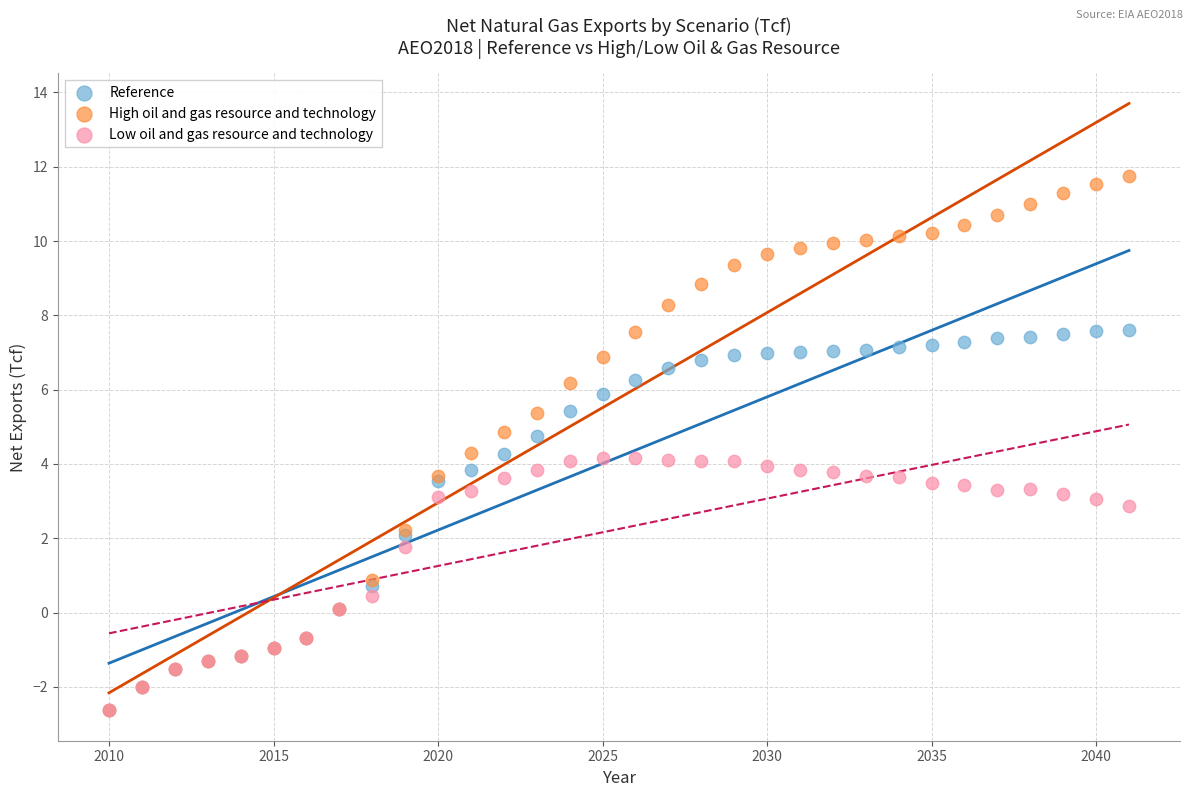

Which series reaches the maximum Y coordinate?

High oil and gas resource and technology